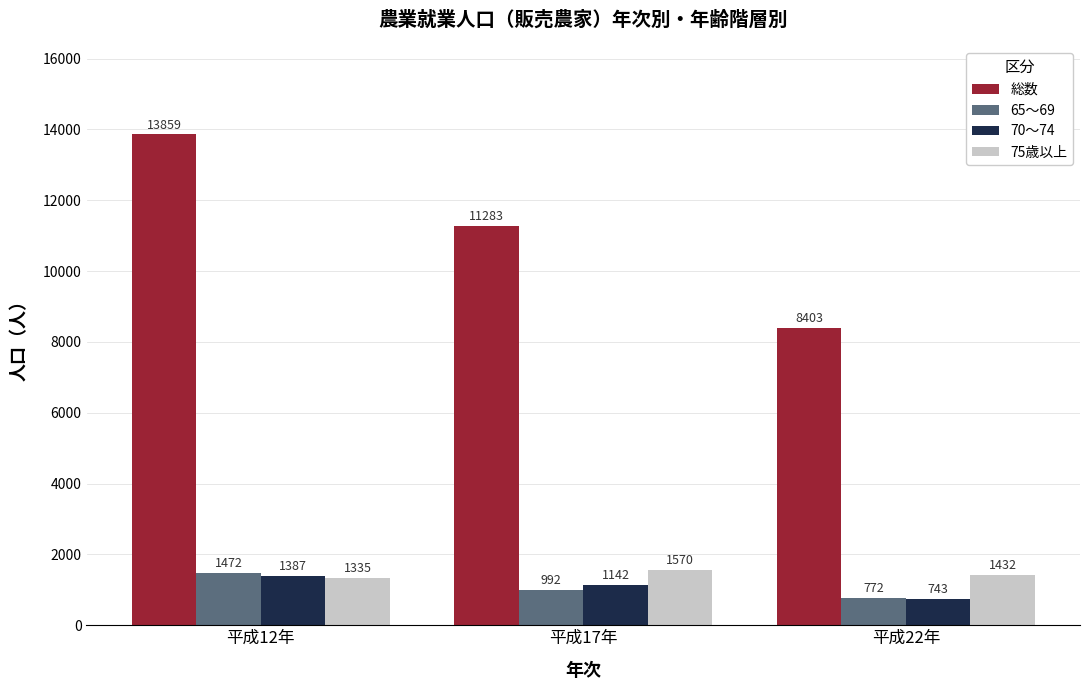

At which label does 総数 first exceed 11283?

平成12年